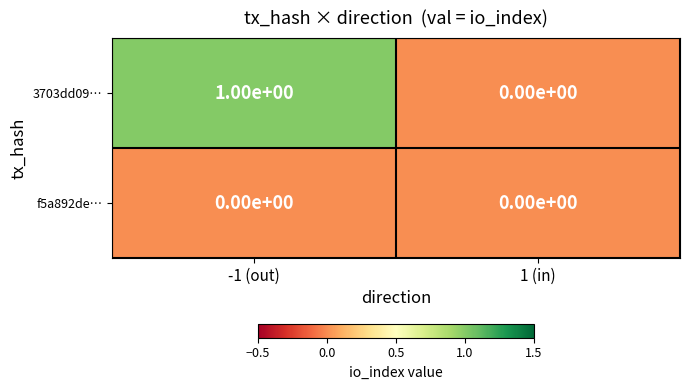

At which label is 3703dd09… closest to 0?

1 (in)